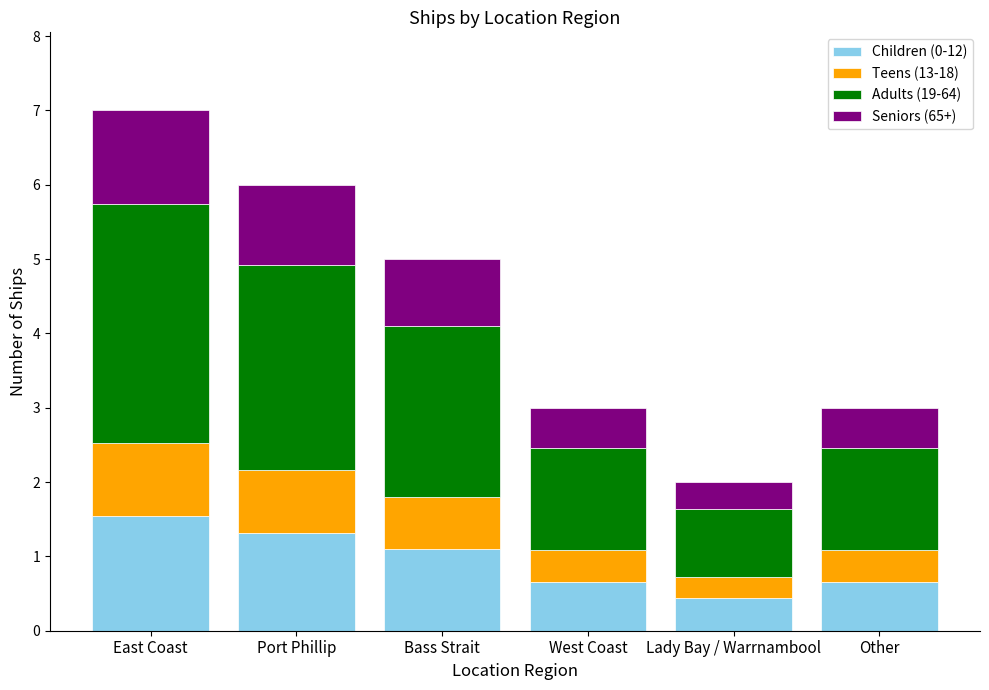

Does the chart contain any negative values?

No